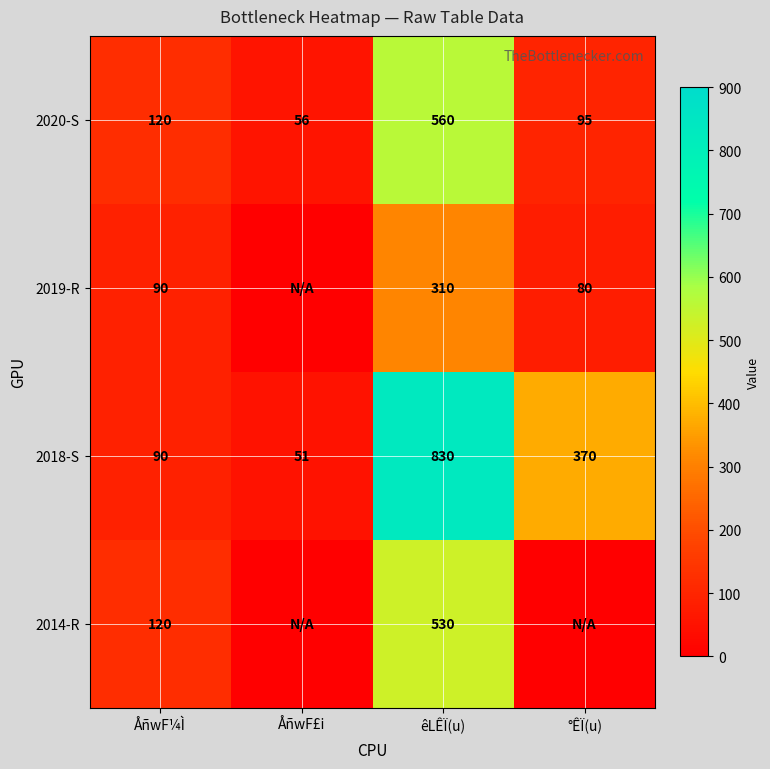

At which label is 2020-S closest to 308?

ÅñwF¼Ì